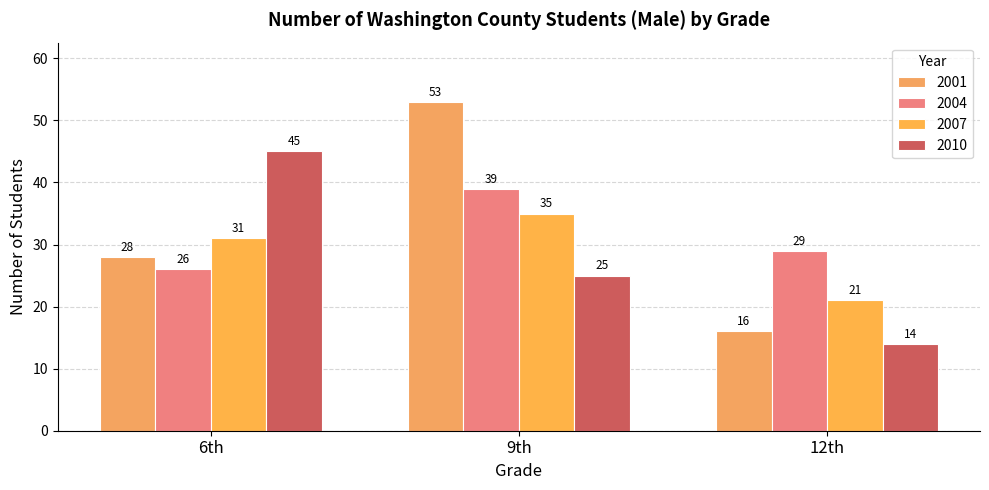

Which has a higher value, 6th or 12th?

6th